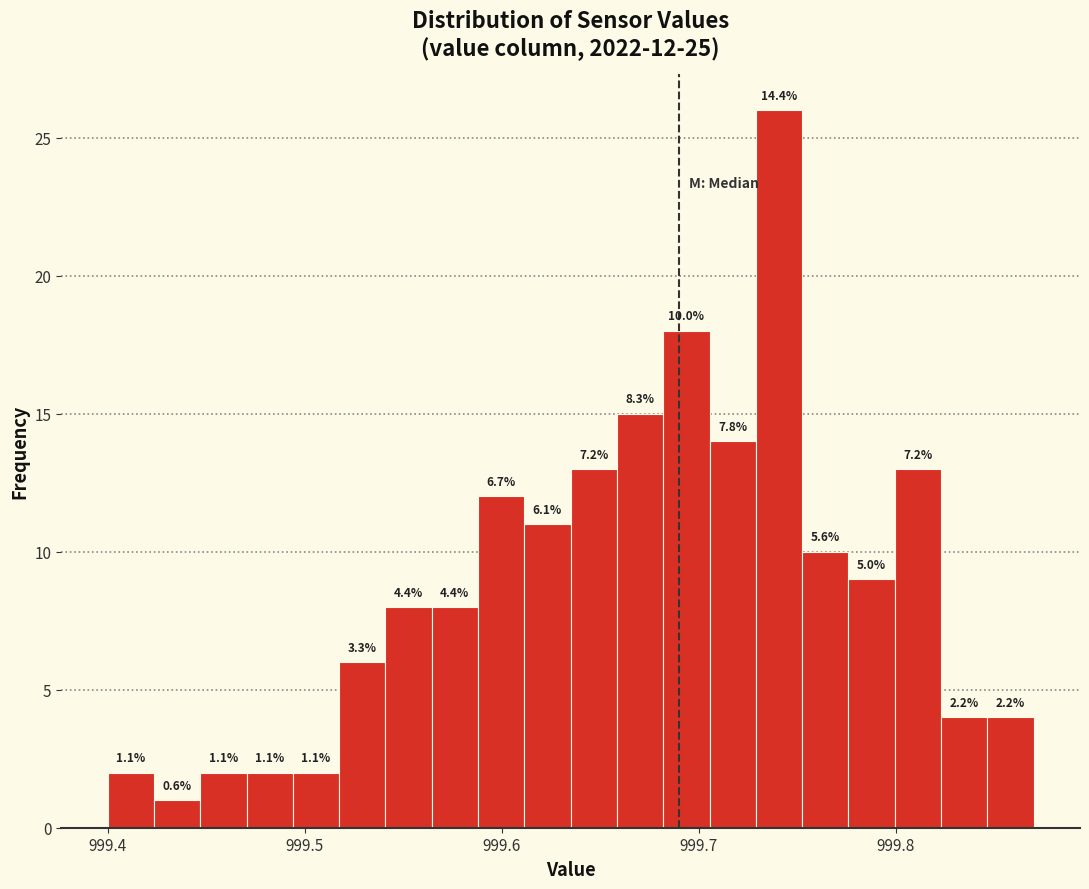

Read against the x-axis, roughly where is the centre of the tallest bar?

999.74